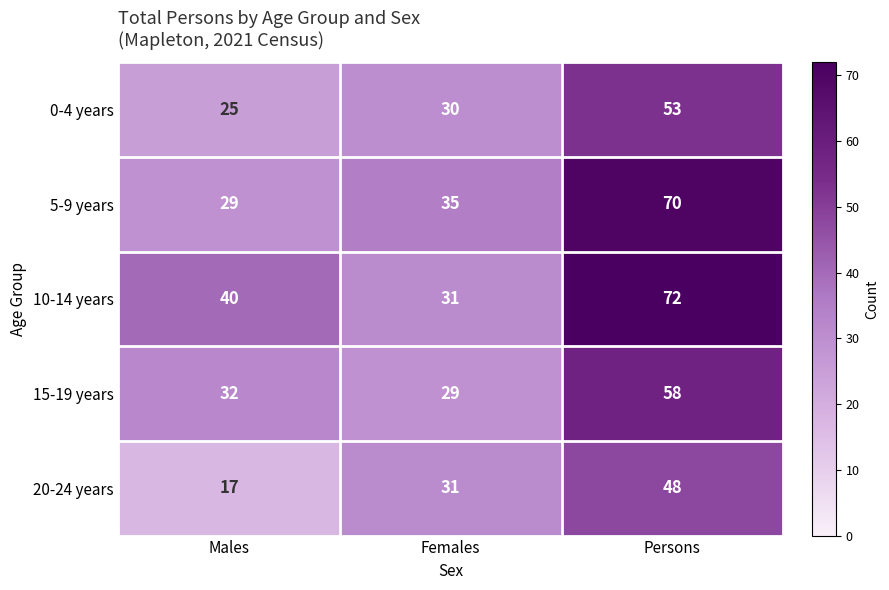

What is the sum of the 10-14 years values at Persons and Females?

103